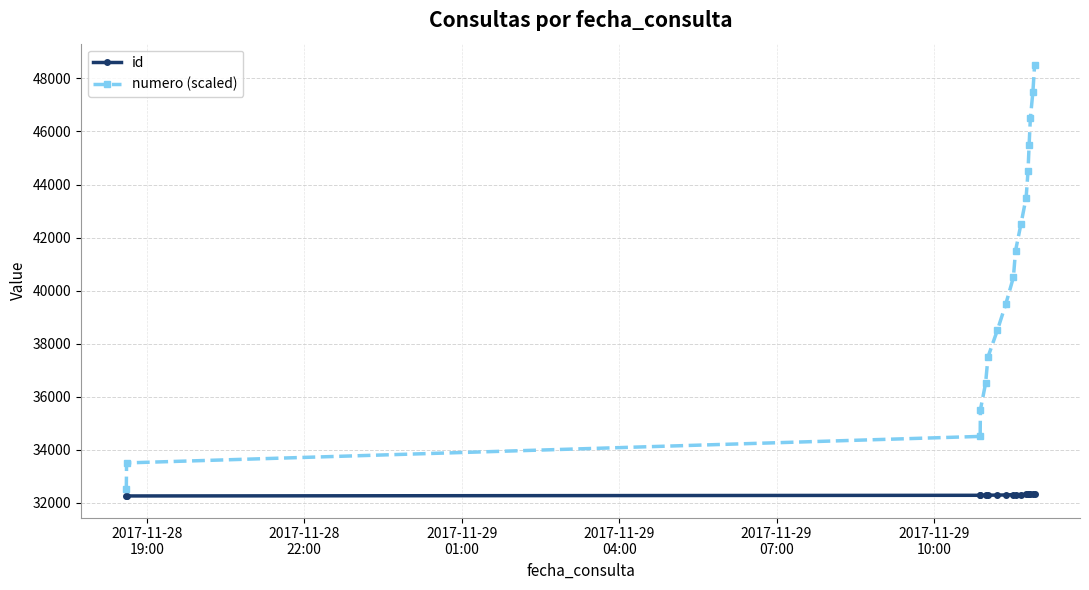

What is the average value of the numero (scaled) series?

40500